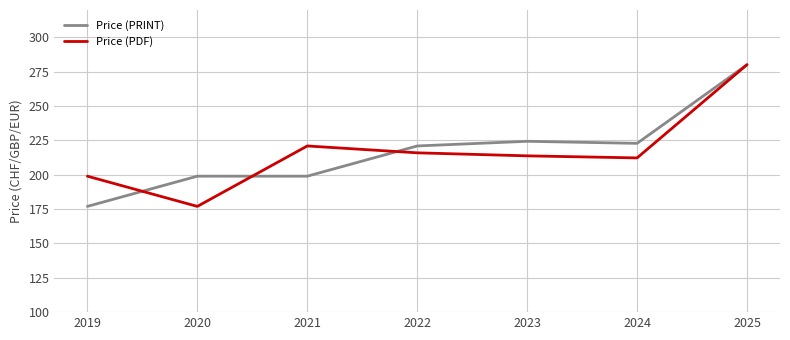

At which category is the sum across all series the highest?

2025